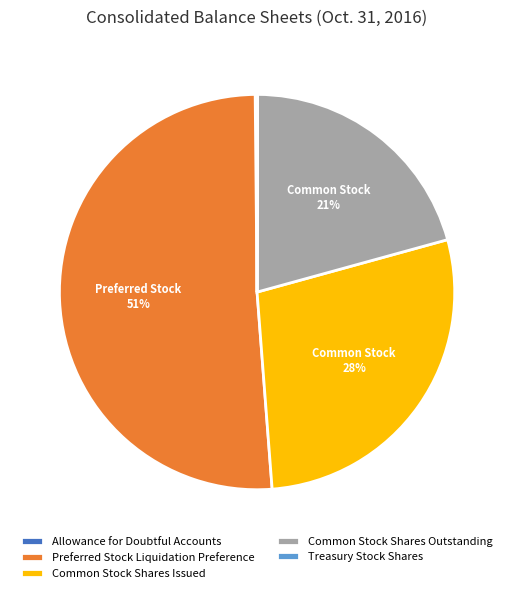

To the nearest percent, what is the difference between the largest and smallest slice percentages?

51%